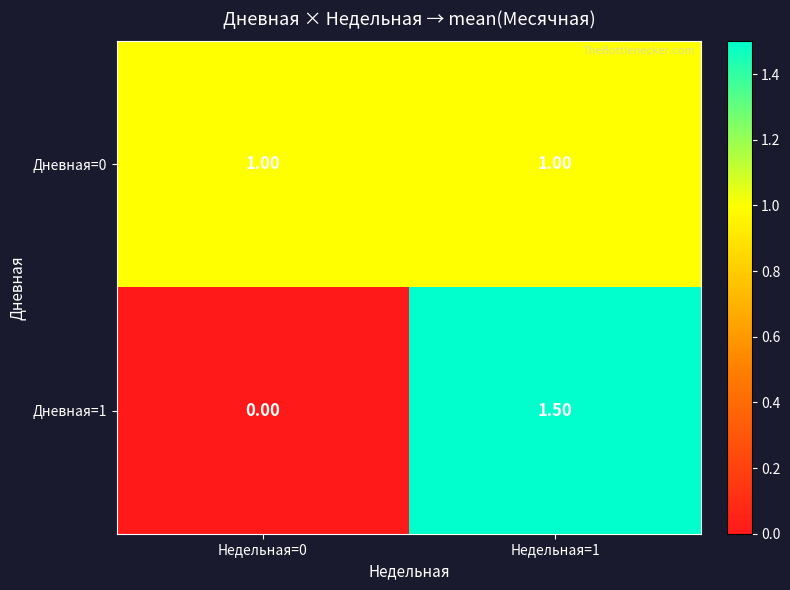

Rank the series by their average value, from highest to lowest.

Дневная=0, Дневная=1